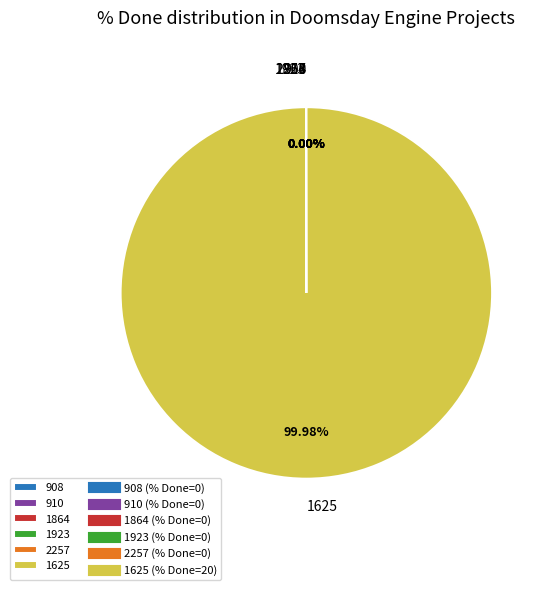

Which slice represents more than half of the pie?

1625